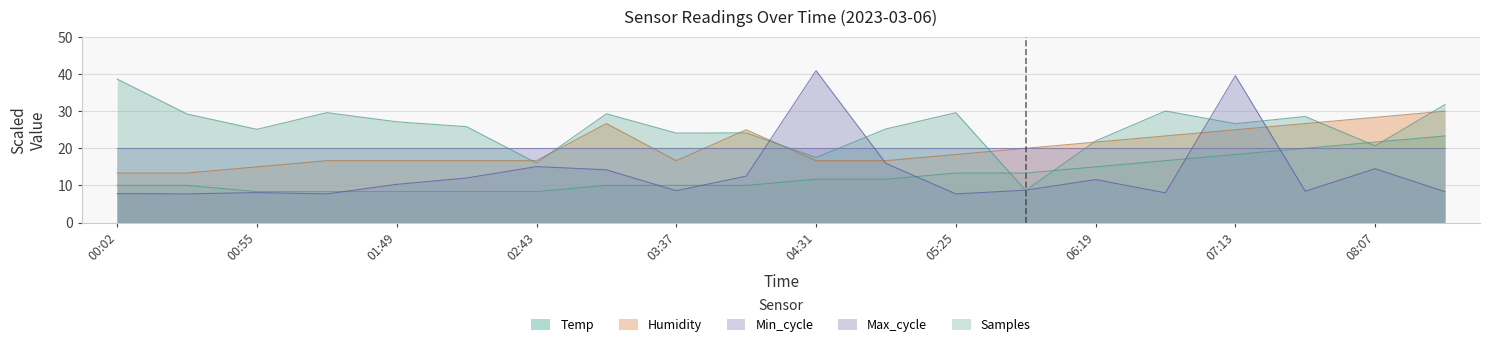

Is it true that Temp equals 5.2 at 01:49?

False